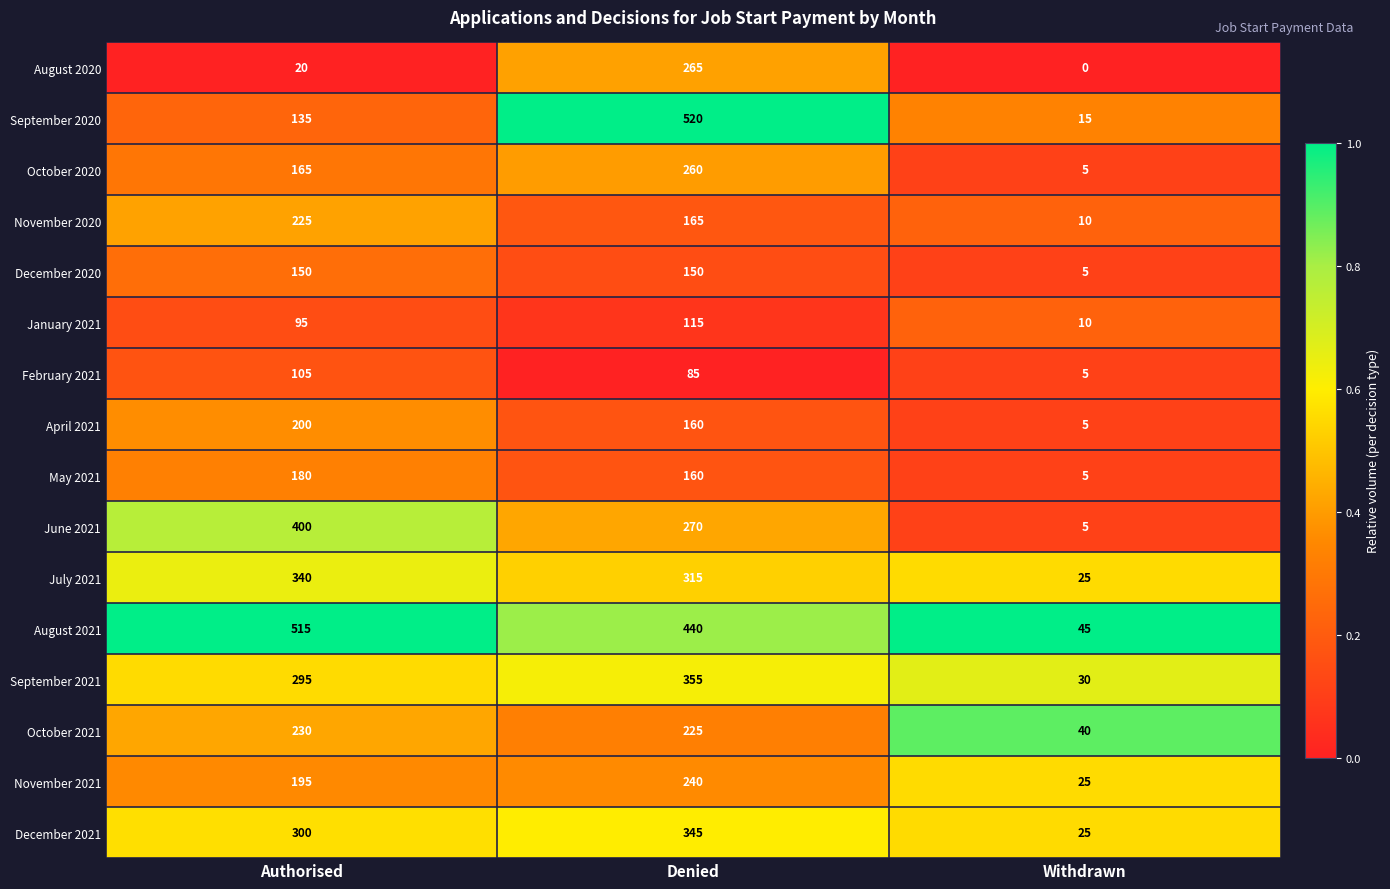

Which label corresponds to the smallest value in the chart?

Withdrawn